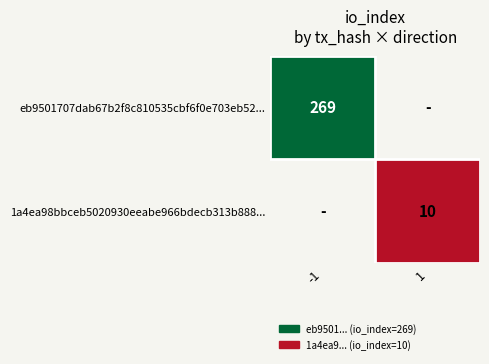

The eb9501707dab67b2f8c810535cbf6f0e703eb52... series shows 269 at -1. True or false?

True